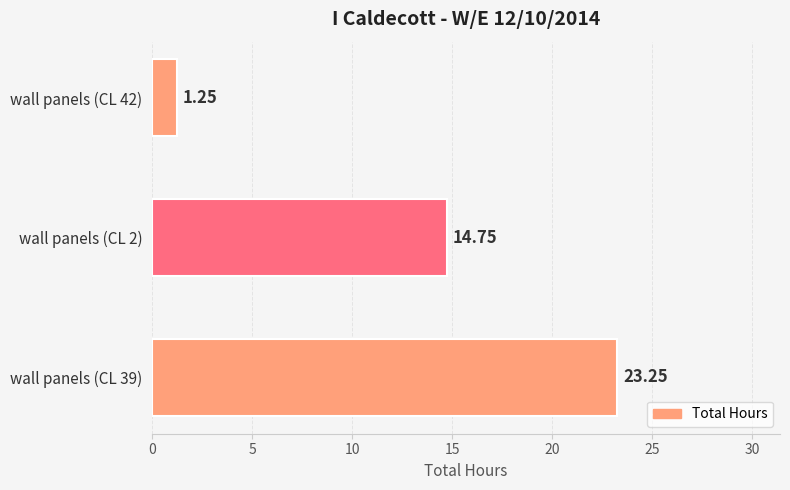

Which has a higher value, wall panels (CL 2) or wall panels (CL 39)?

wall panels (CL 39)